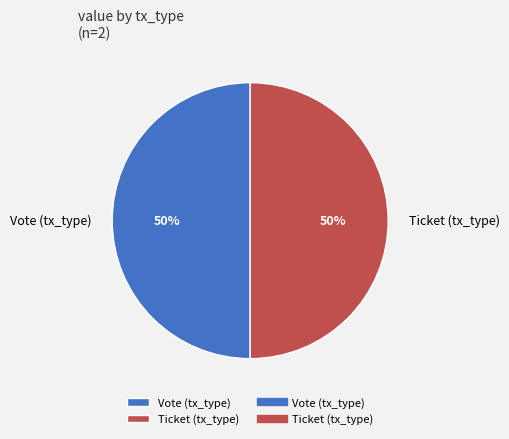

How many slices are in this pie chart?

2